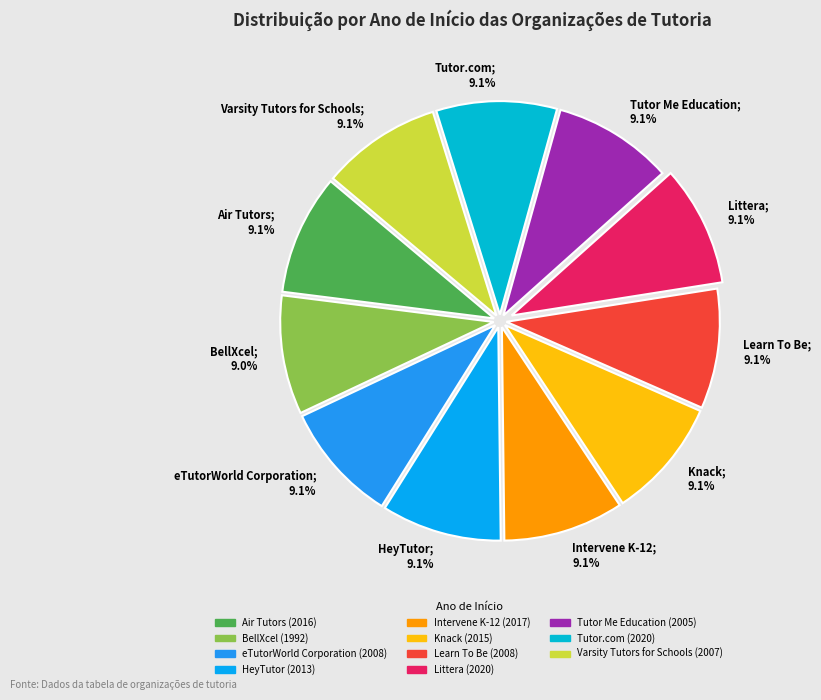

To the nearest percent, what portion does Air Tutors represent?

9%